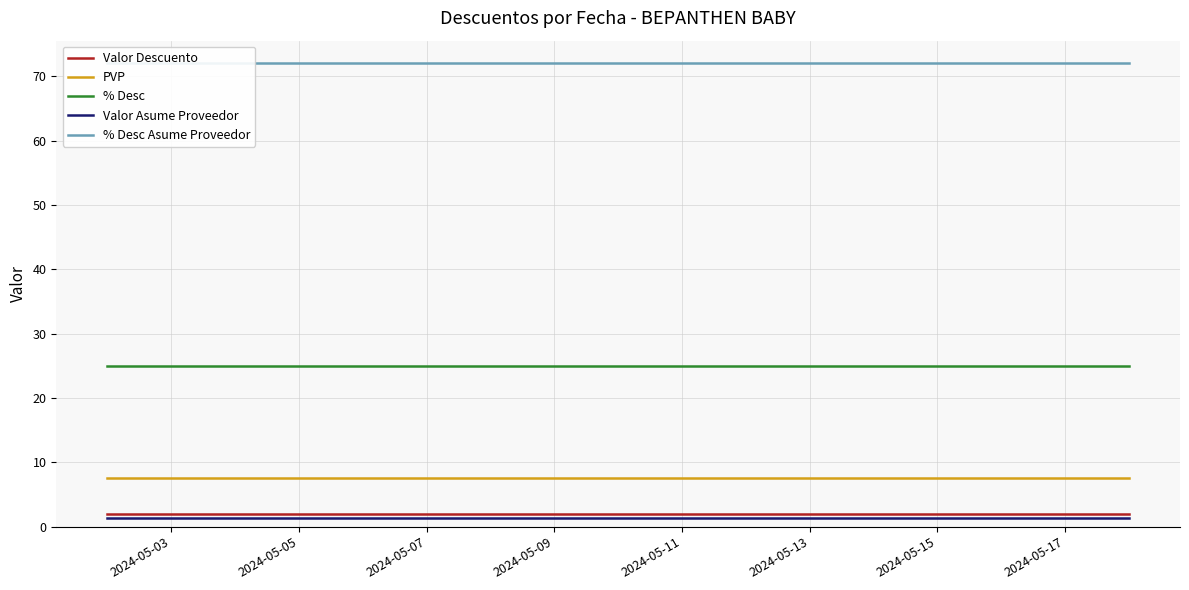

At which label does Valor Asume Proveedor reach its peak?

2024-05-03